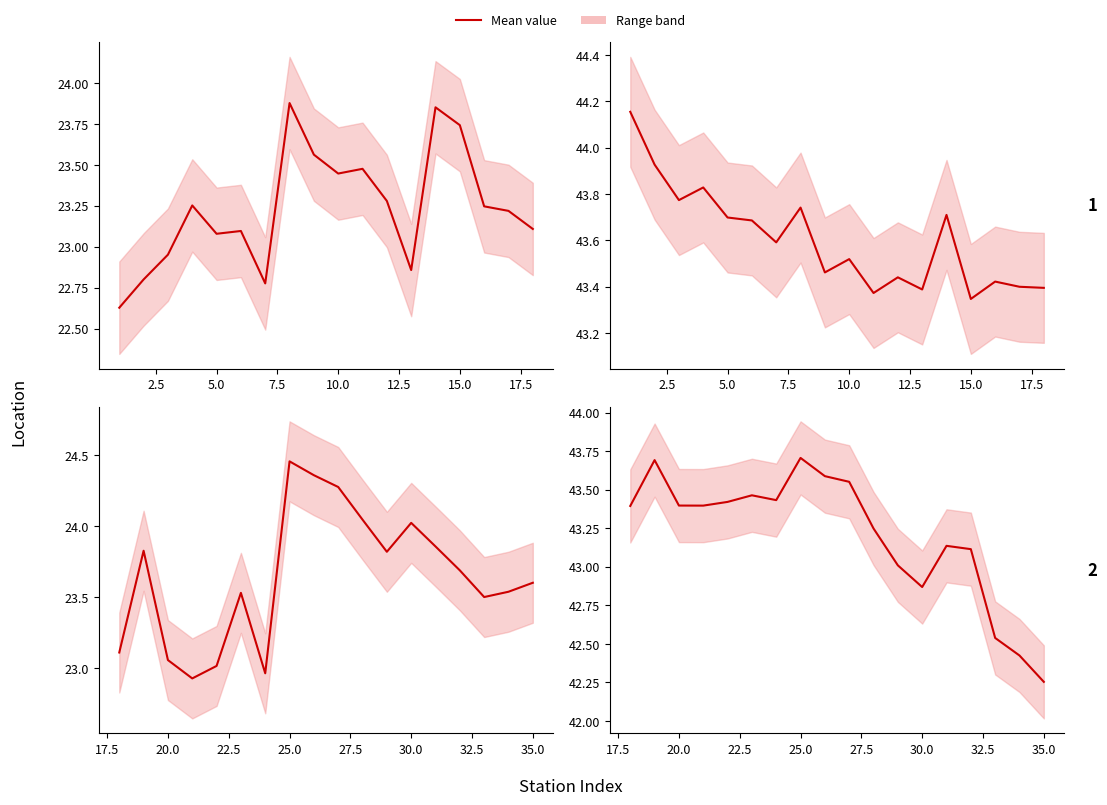

What is the label of the 13th point from the left?

30.0